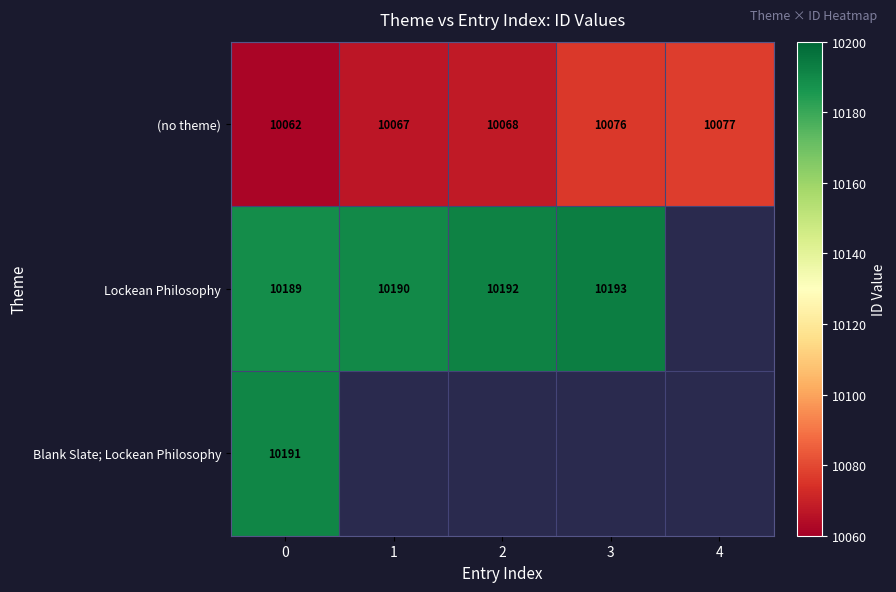

Rank the categories by (no theme) value from highest to lowest.

4, 3, 2, 1, 0